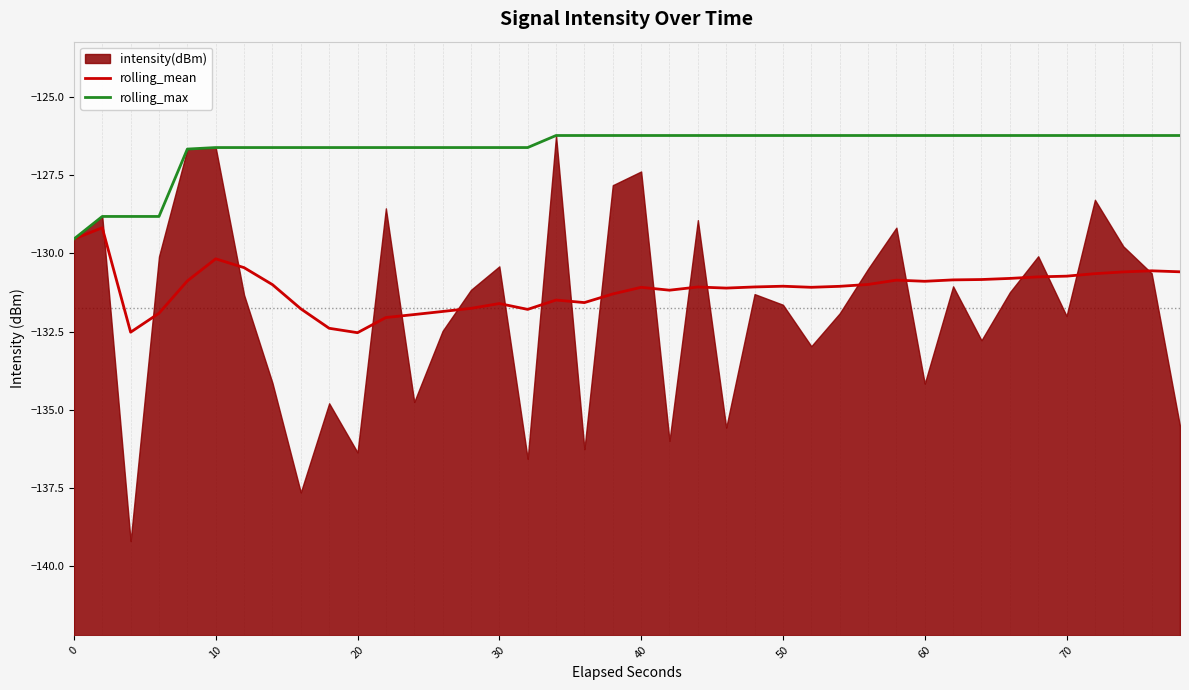

True or false: rolling_mean and rolling_max cross at least once.

False